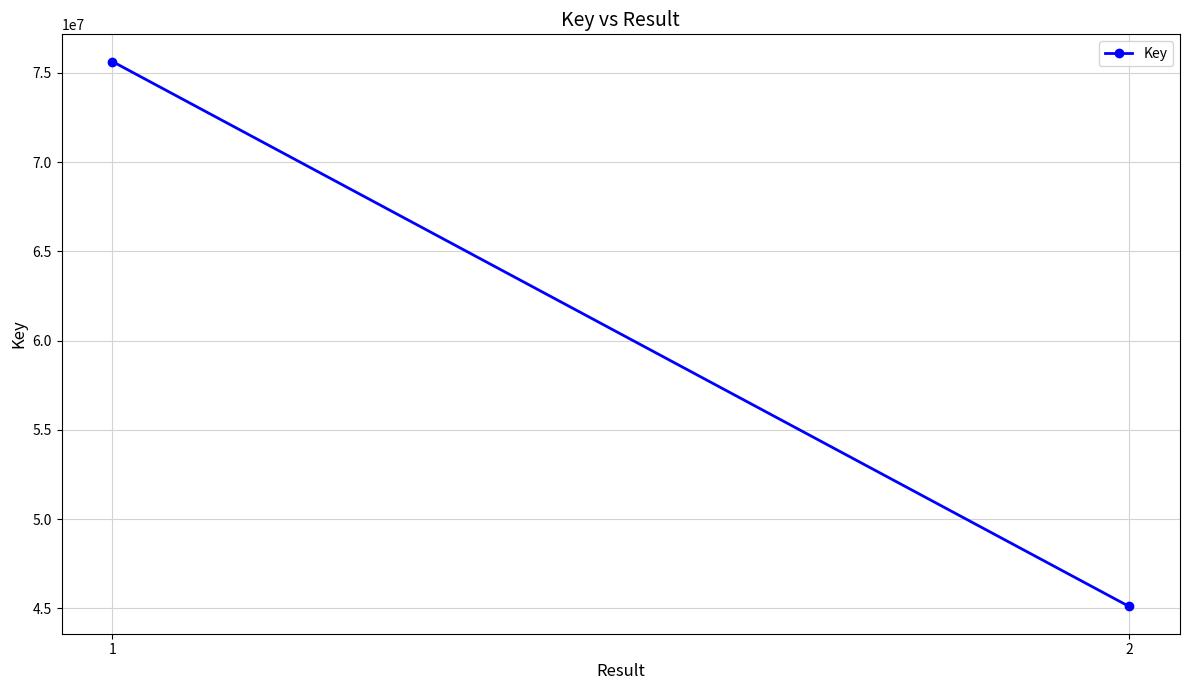

What is the minimum value shown in the chart?

45103454